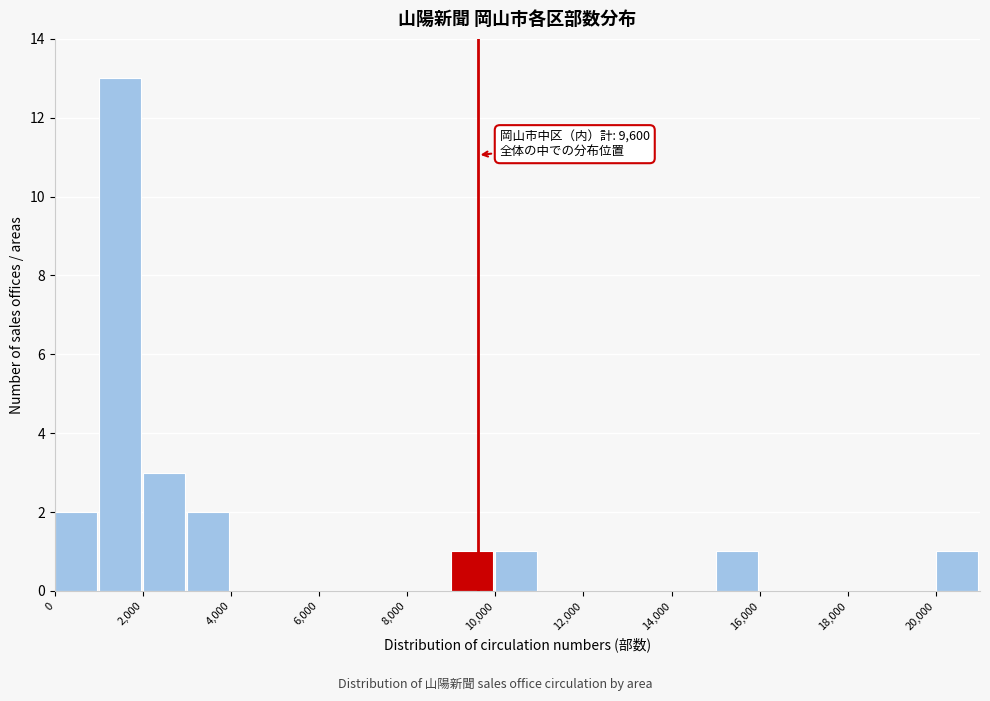

Which range on the x-axis has the tallest bar?

1000 to 2000